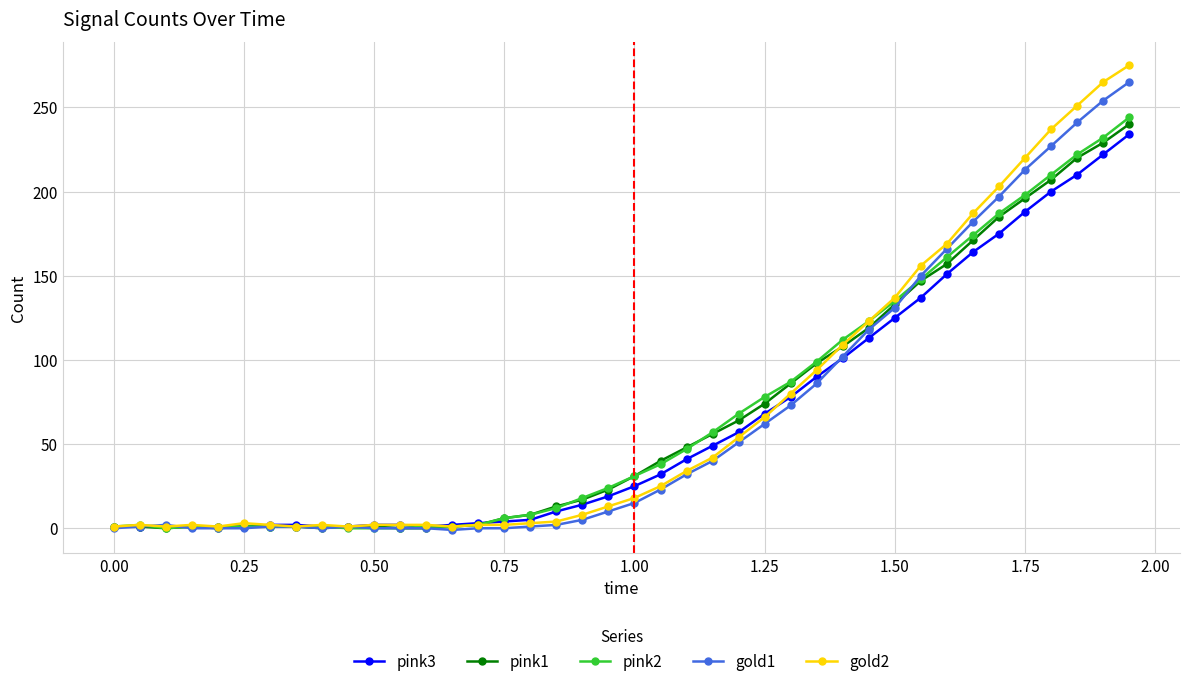

What are all the series names shown in the legend?

pink3, pink1, pink2, gold1, gold2